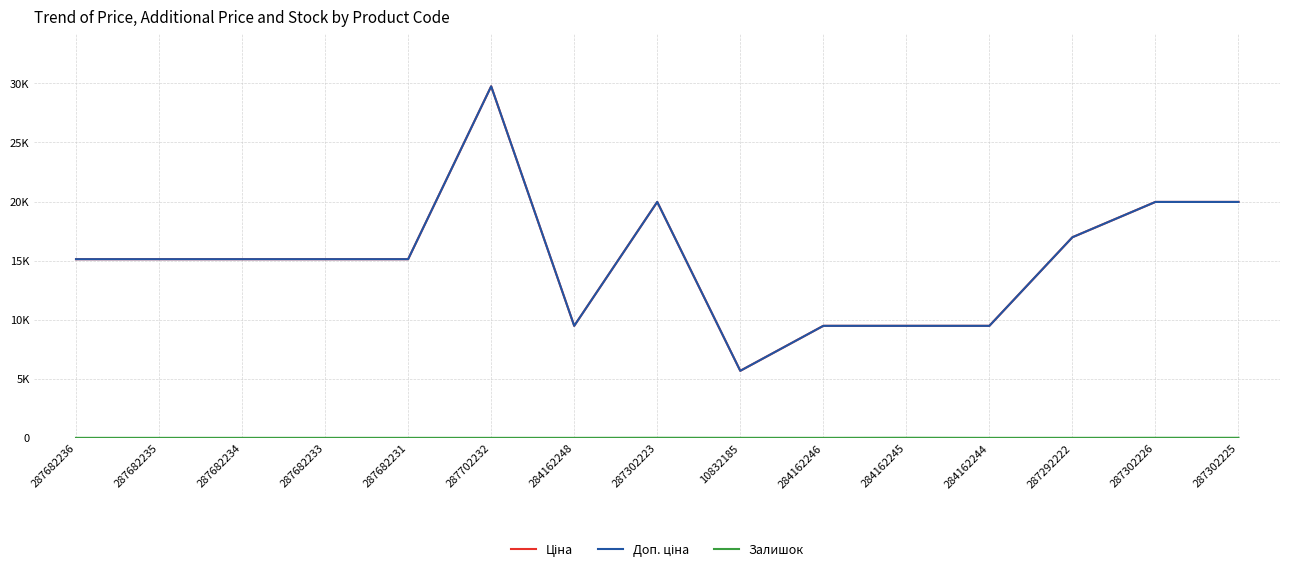

The value of Залишок at 287292222 is 0.7. True or false?

False